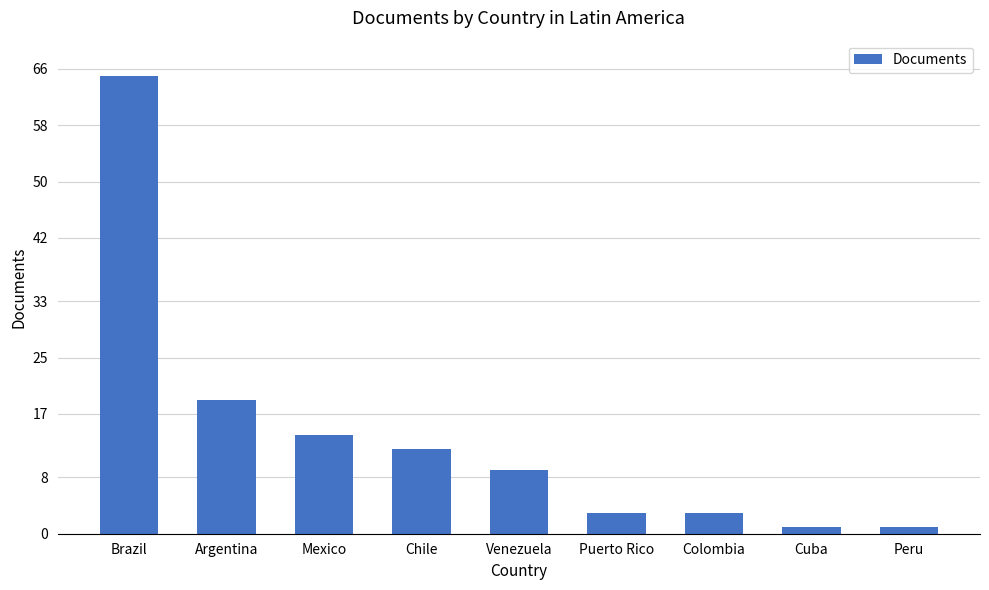

Reading left to right, list all the values displayed in this chart.

Brazil=65	Argentina=19	Mexico=14	Chile=12	Venezuela=9	Puerto Rico=3	Colombia=3	Cuba=1	Peru=1